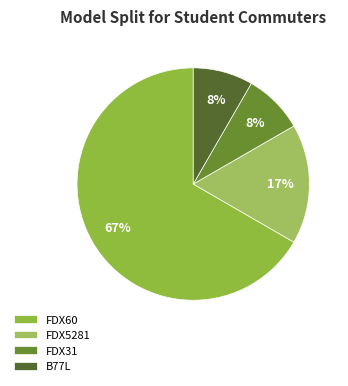

What percentage is the FDX31 slice, to the nearest percent?

8%